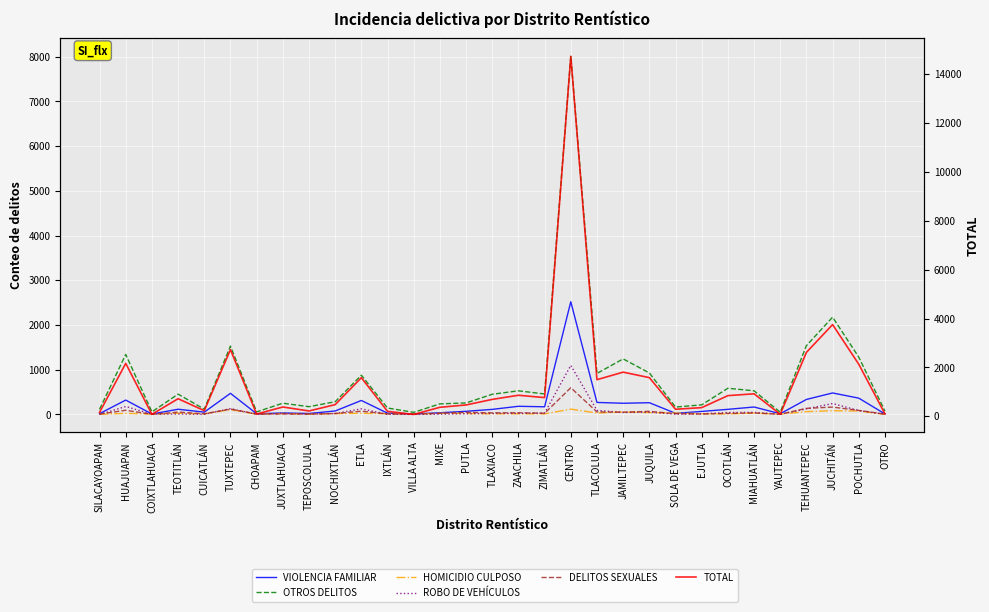

What is the sum of the TOTAL values at VILLA ALTA and MIAHUATLÁN?

1000